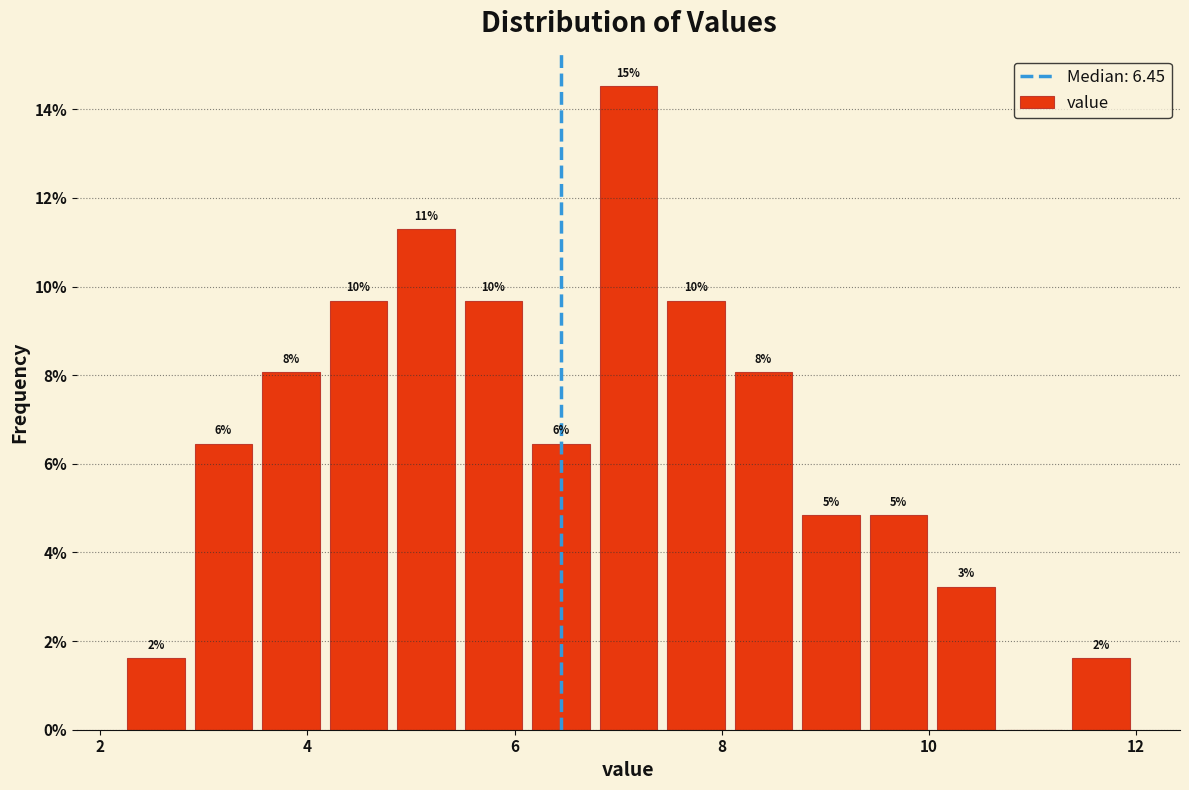

Around what value on the x-axis is the tallest bar? Give the approximate position of its centre, as read against the axis.

7.2